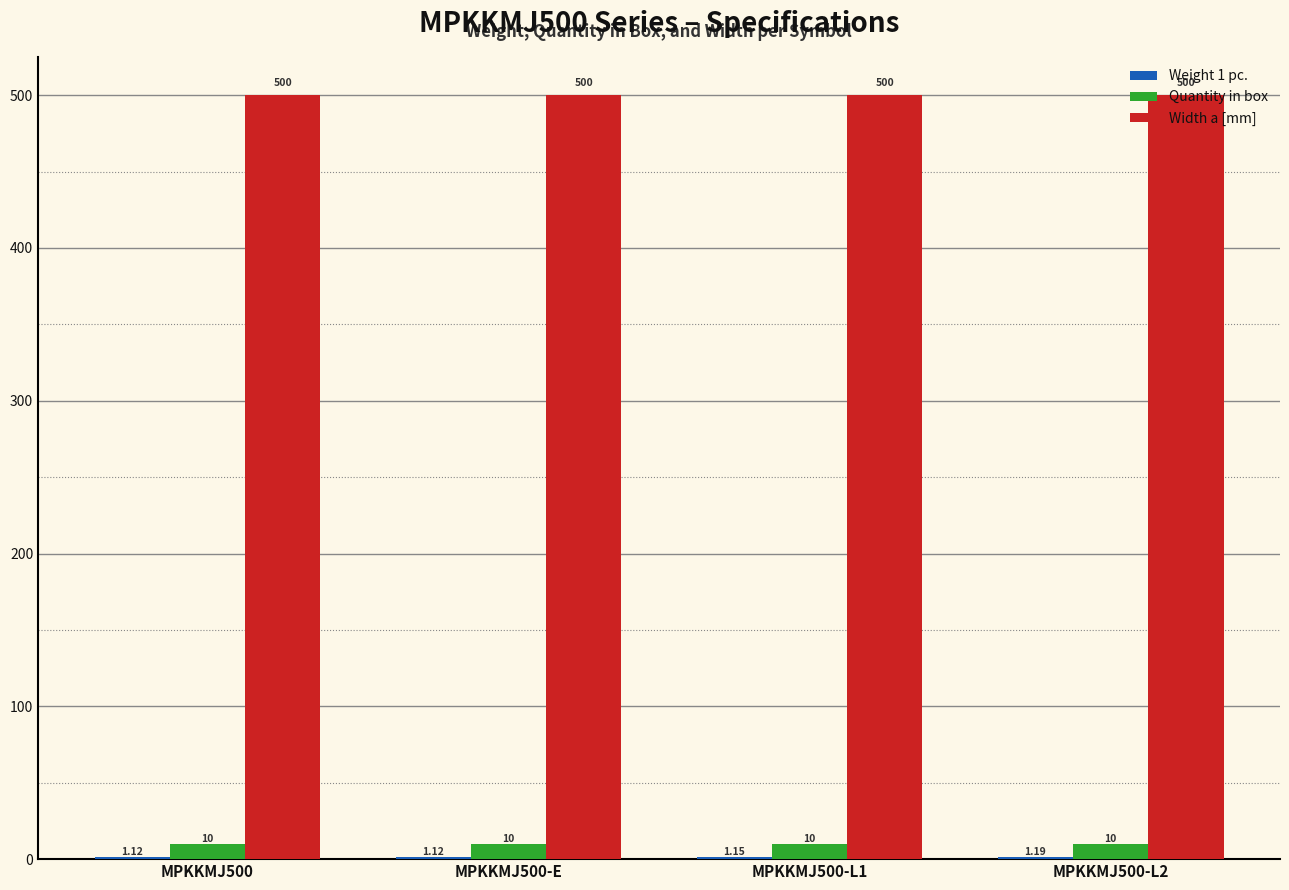

What is the sum of the Width a [mm] values at MPKKMJ500 and MPKKMJ500-L1?

1000.0